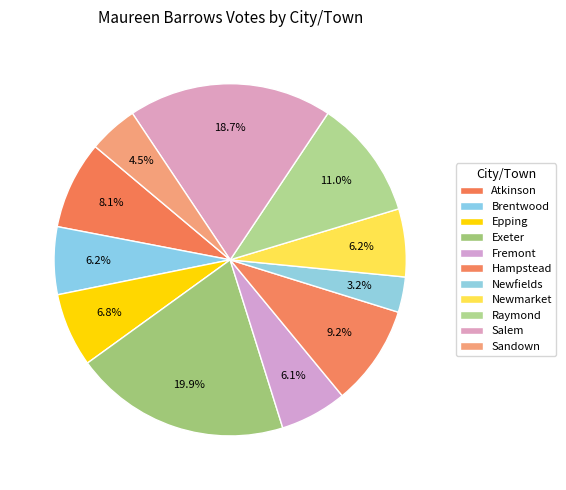

Count the number of slices in the pie.

11